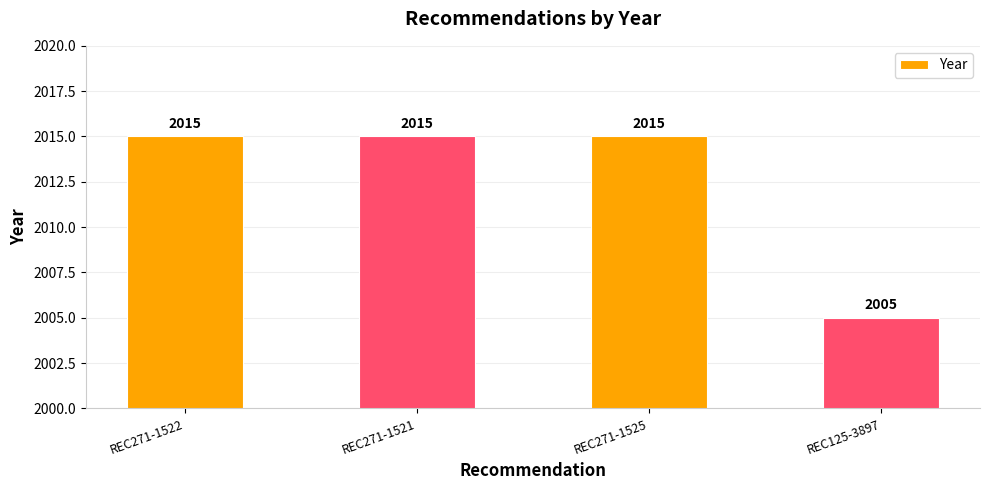

How many values are between 2015 and 2016?

3